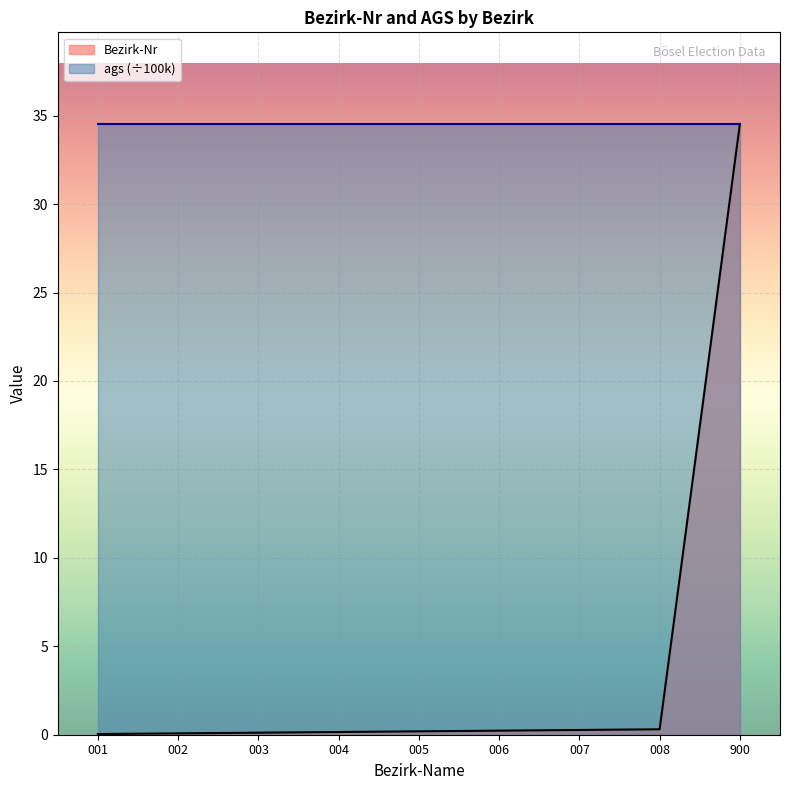

What is the difference between the second highest and minimum values?

0.3